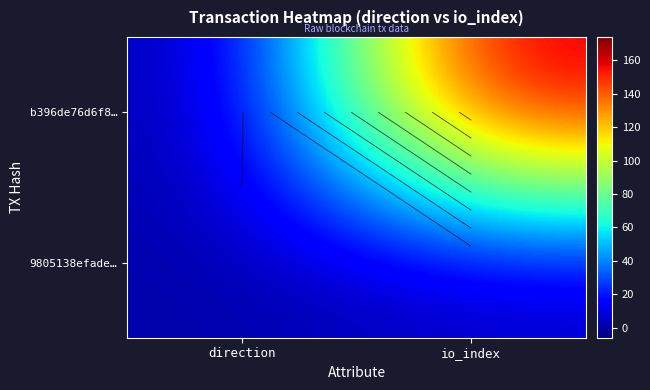

What is the spread (max minus min) of values at direction?

2